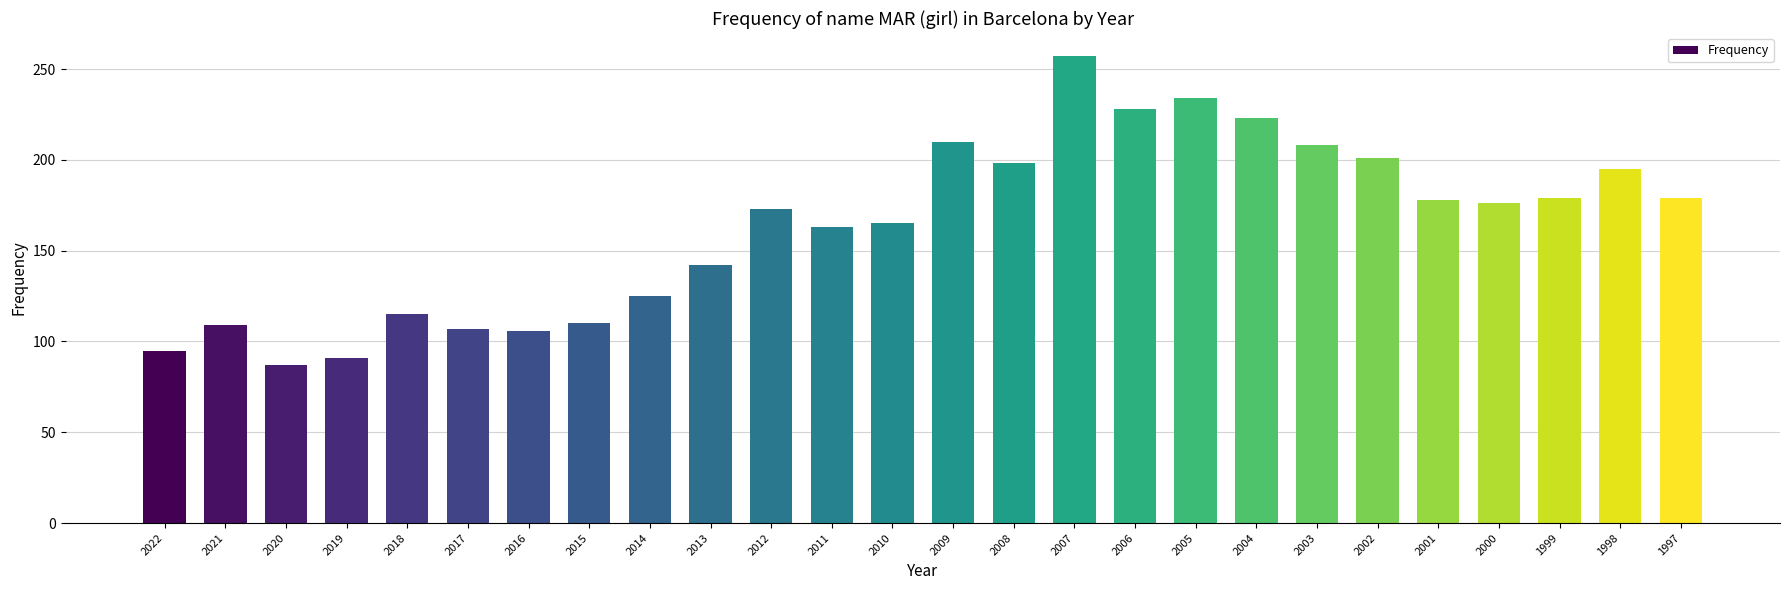

The value at 2000 is 176. True or false?

True